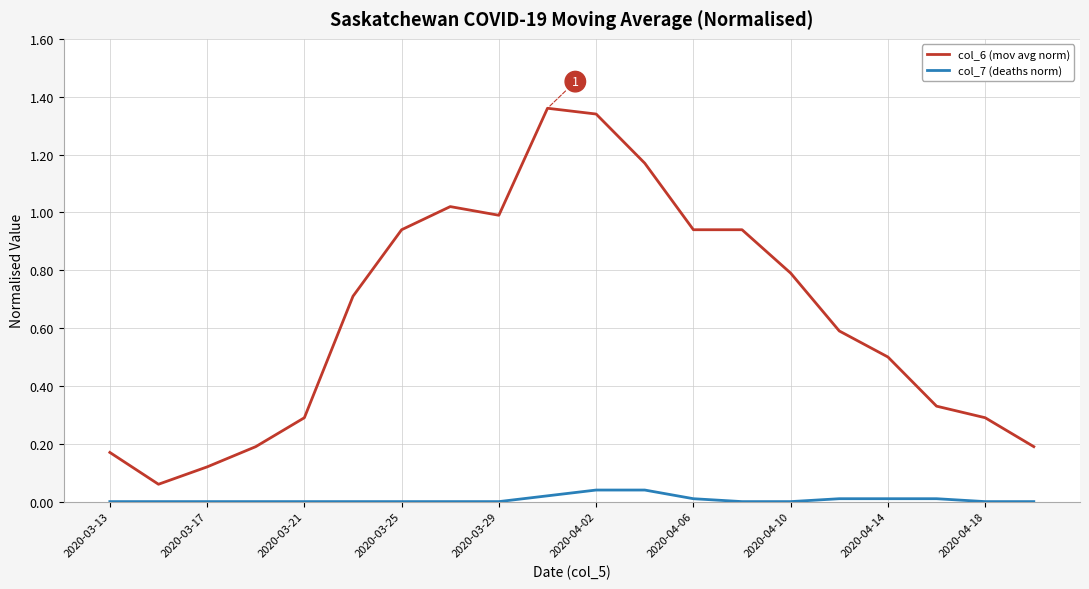

Rank the series by their average value, from lowest to highest.

col_7 (deaths norm), col_6 (mov avg norm)